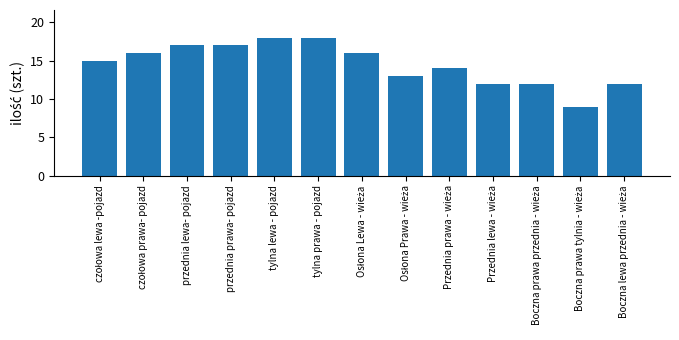

What is the average value?

15